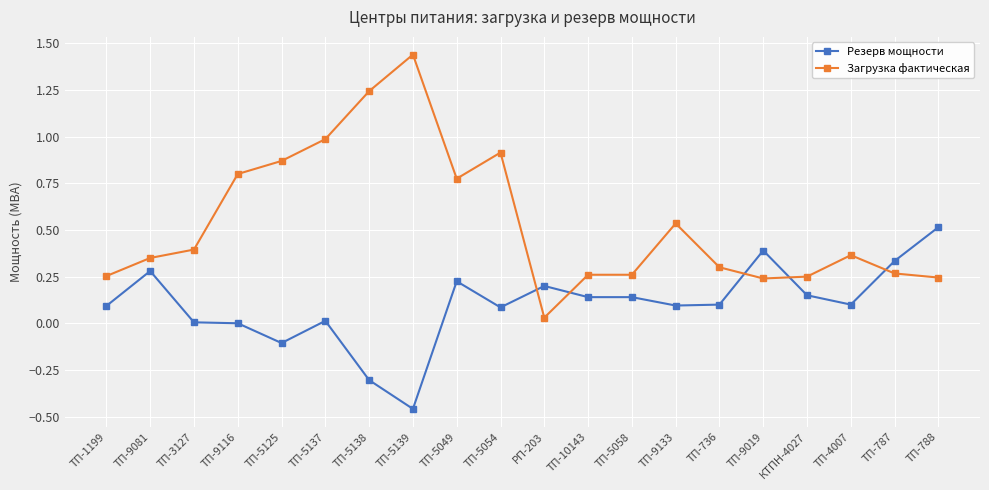

The Загрузка фактическая series shows 0.3 at ТП-1199. True or false?

True